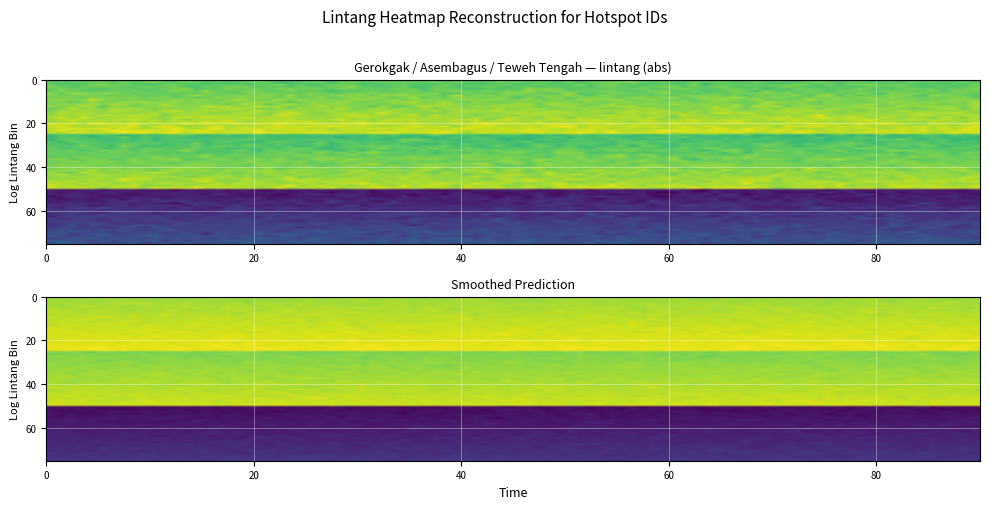

How many data points are above -7?

1